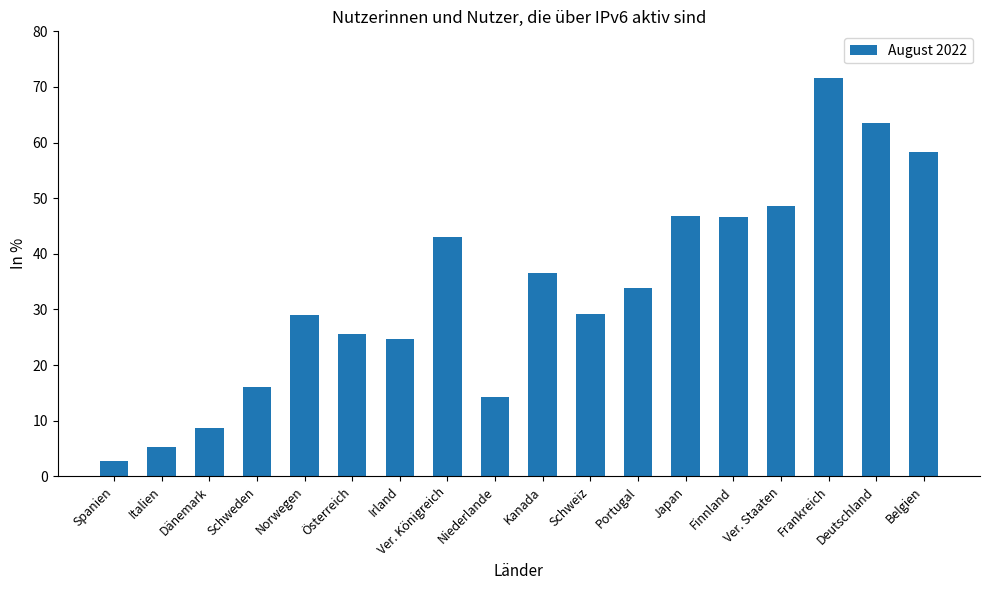

True or false: the data shows 96.5 at Belgien.

False